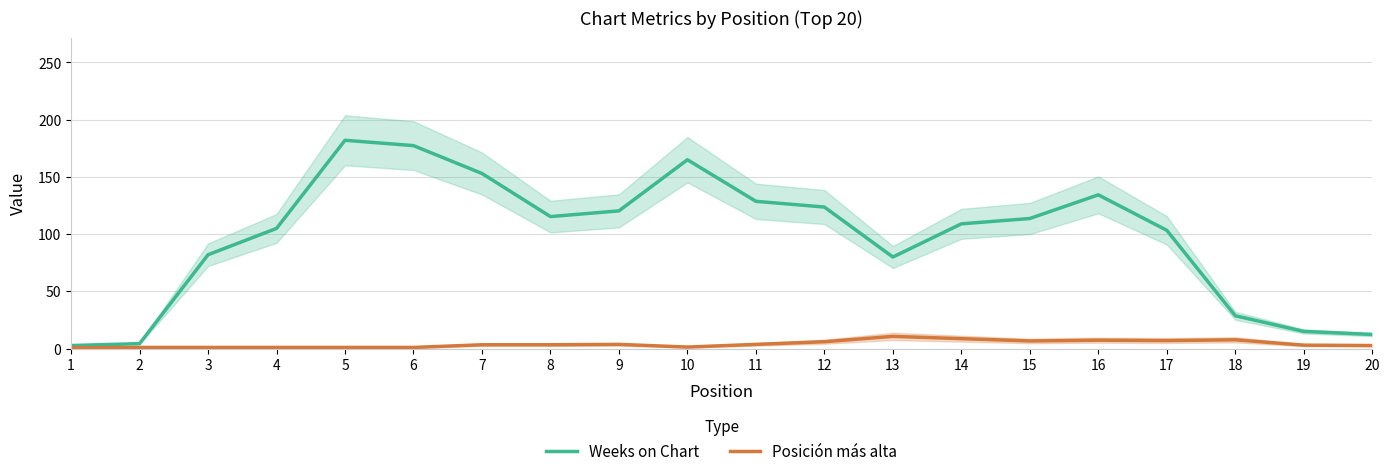

Is it true that Weeks on Chart equals 182.0 at 5?

True